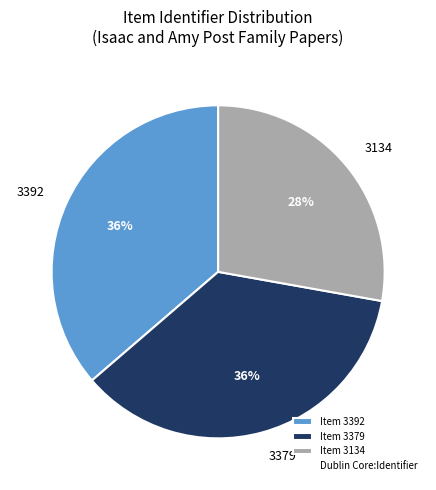

To the nearest percent, what is the average slice percentage?

33%